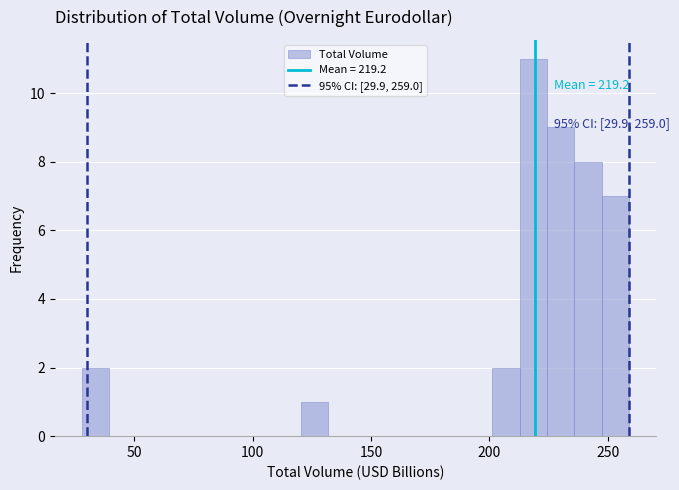

Read against the x-axis, roughly where is the centre of the tallest bar?

220